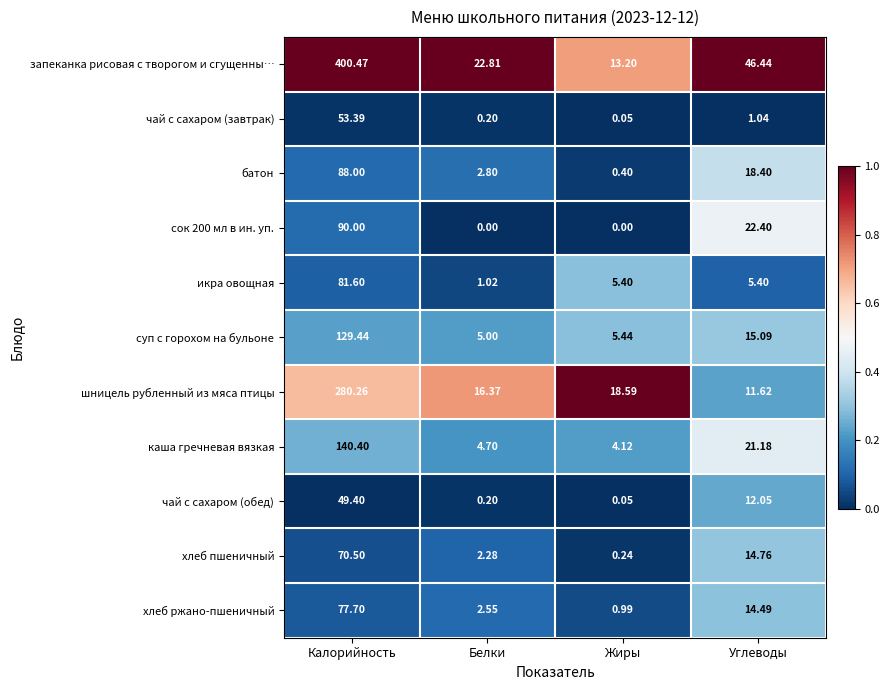

At how many categories does at least one series exceed 0?

4